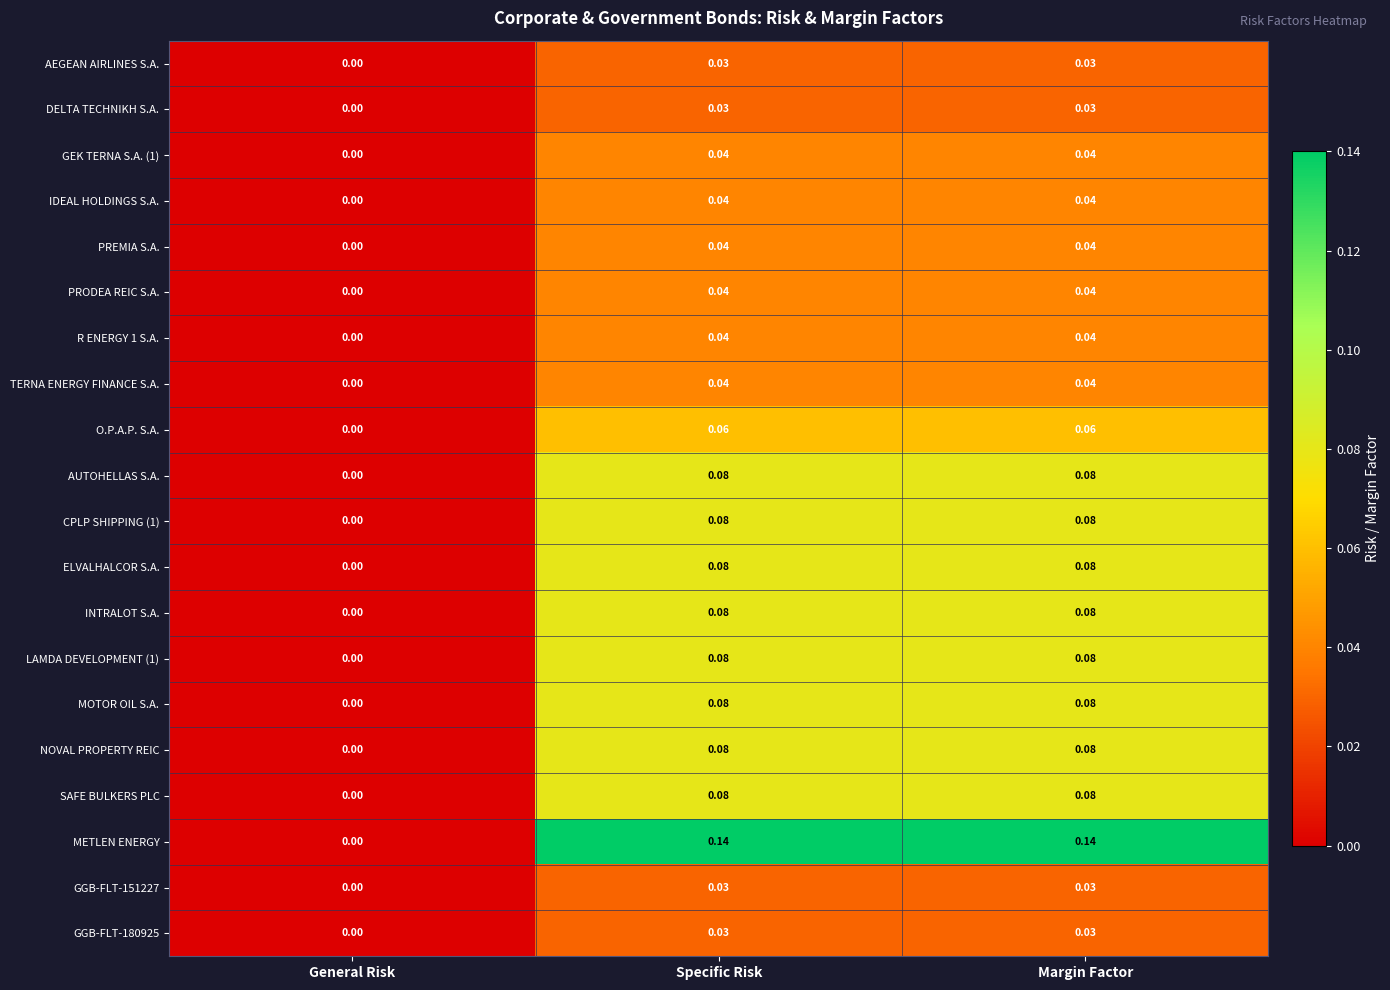

Where is GEK TERNA S.A. (1) nearest to the value 0?

General Risk